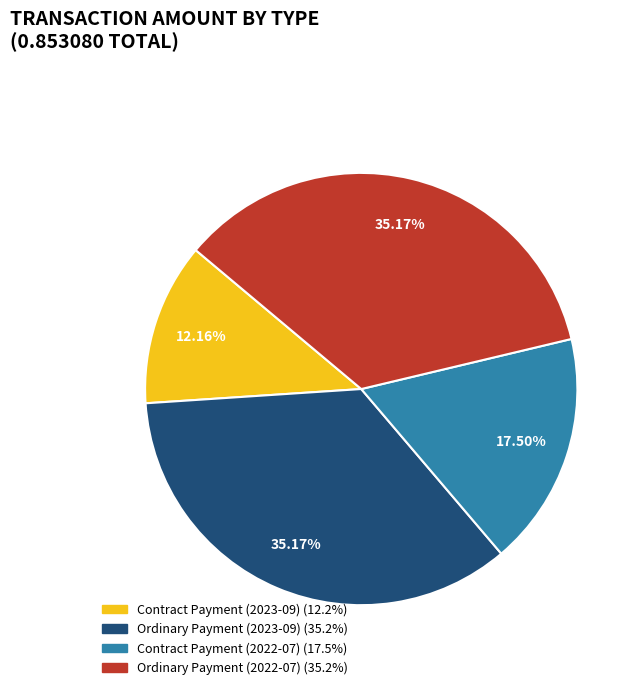

Is Ordinary Payment (2023-09) the majority of the pie?

No